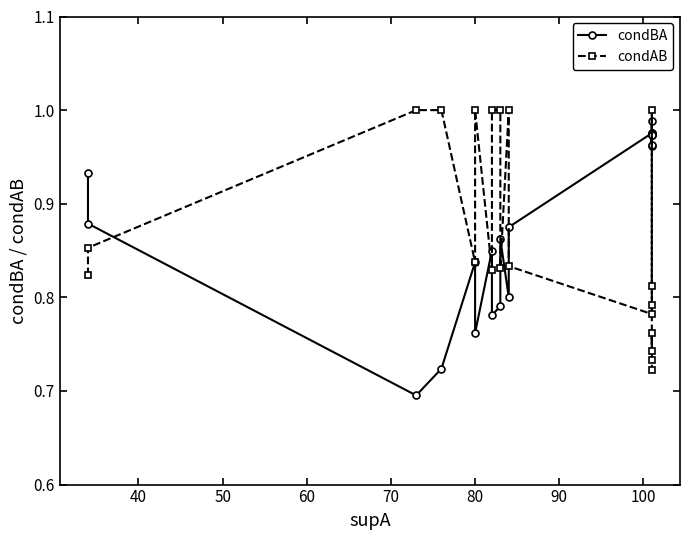

What is the spread (max minus min) of values at 100?

0.2